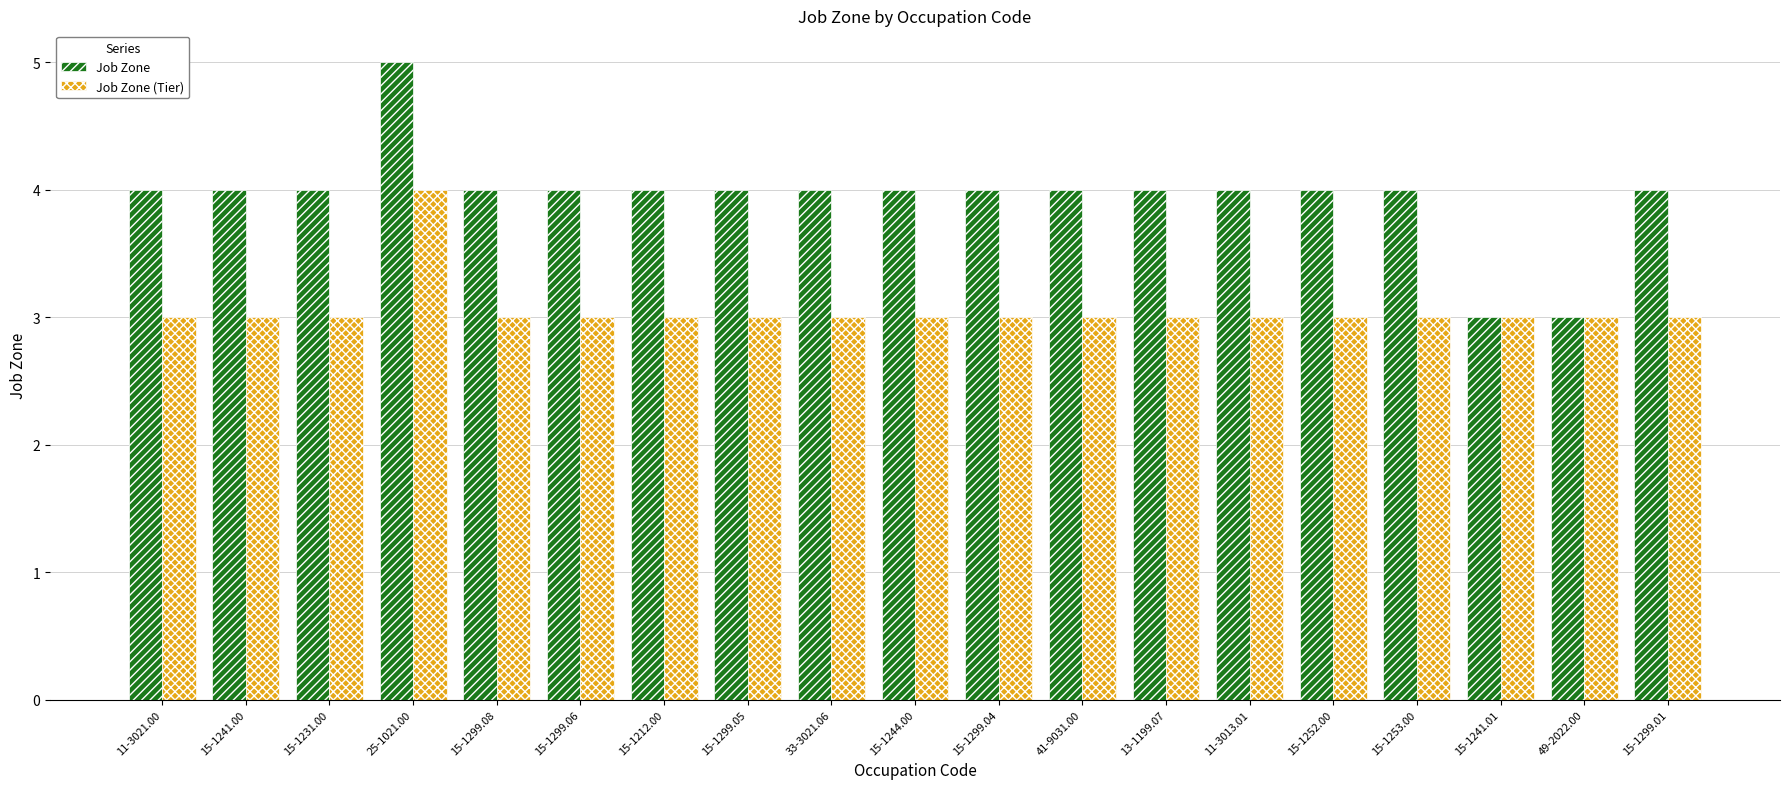

What is the total value across all series at 15-1212.00?

7